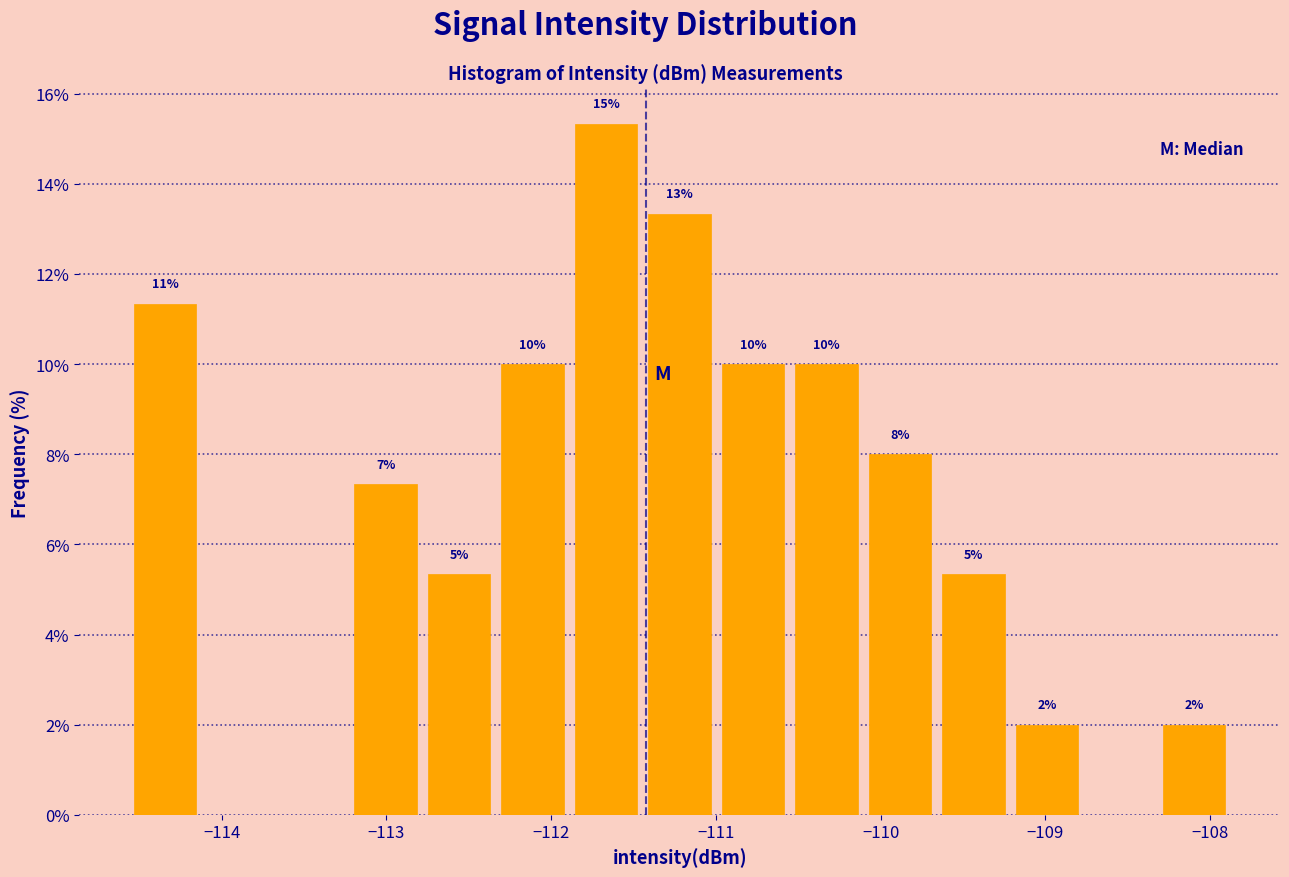

Over which range of the x-axis is the bar tallest?

-111.9 to -111.4